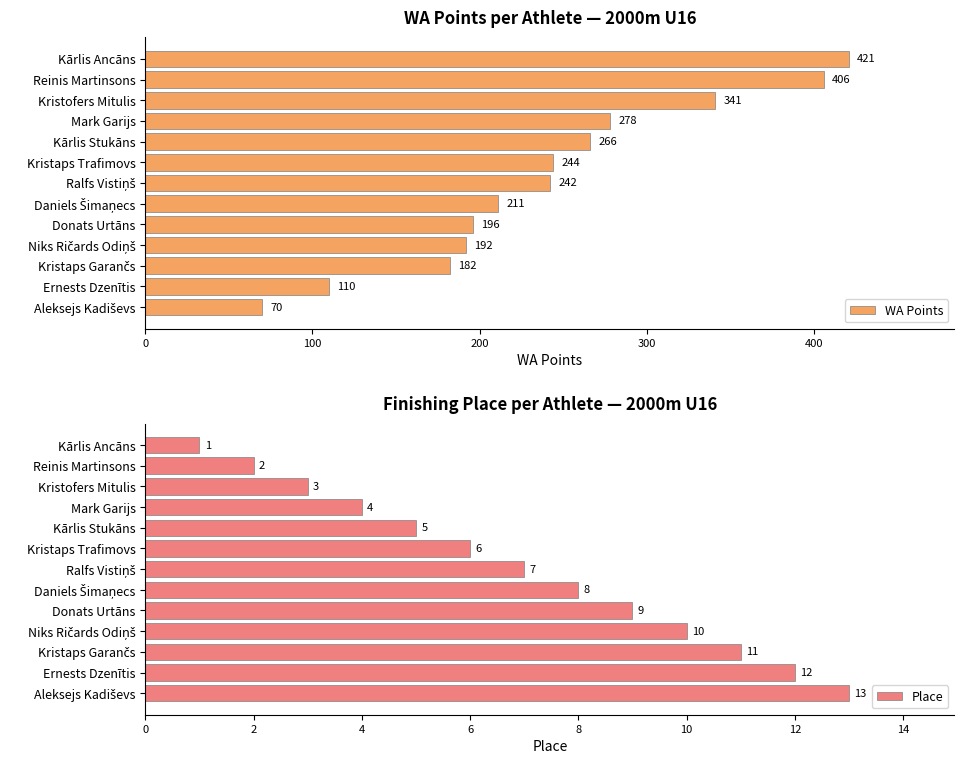

The value of Place at Kristaps Trafimovs is 6. True or false?

True